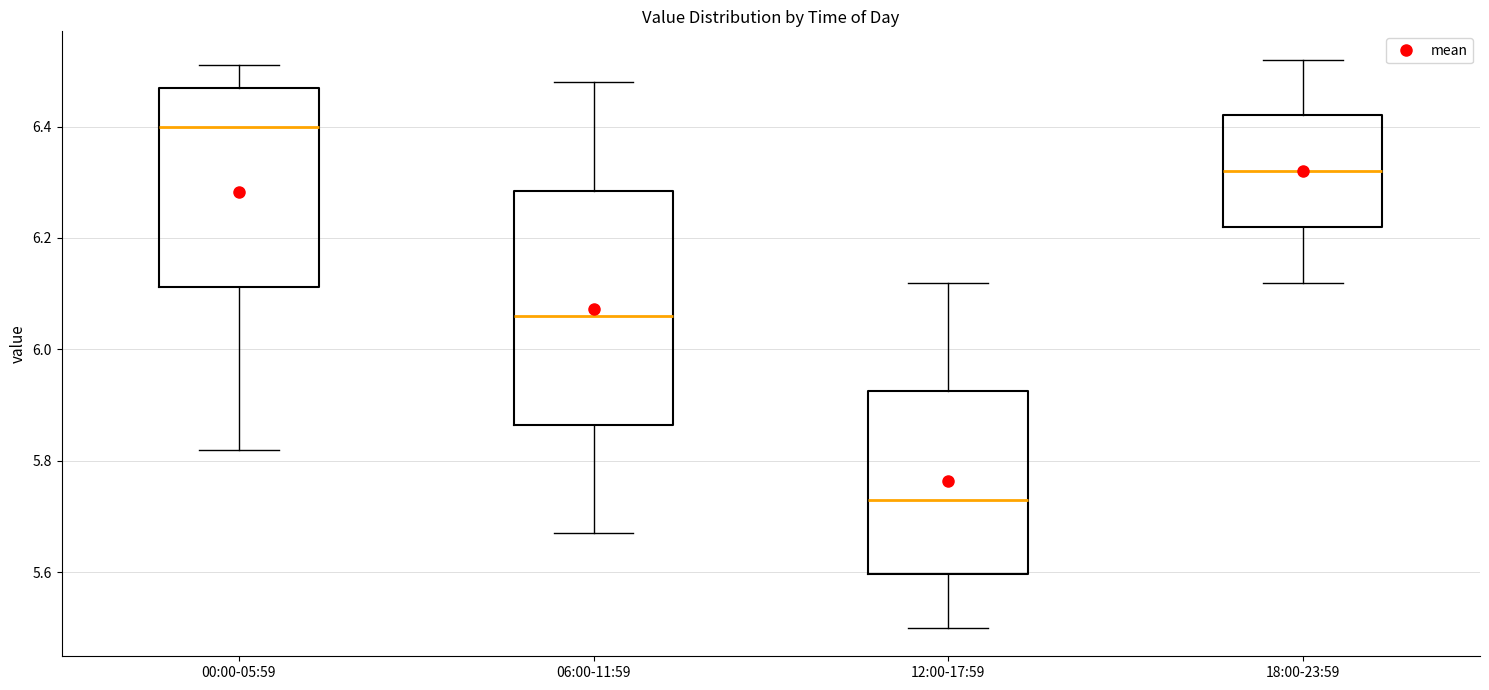

Reading left to right, read every box against the y-axis: the position of its median line, the range the box covers, and the ends of its whiskers. The values are not printed on the chart, so give them approximately, as read against the axis.

00:00-05:59: median 6.40, box 6.12 to 6.48, whiskers 5.82 to 6.52
06:00-11:59: median 6.06, box 5.86 to 6.28, whiskers 5.68 to 6.48
12:00-17:59: median 5.74, box 5.60 to 5.92, whiskers 5.50 to 6.12
18:00-23:59: median 6.32, box 6.22 to 6.42, whiskers 6.12 to 6.52